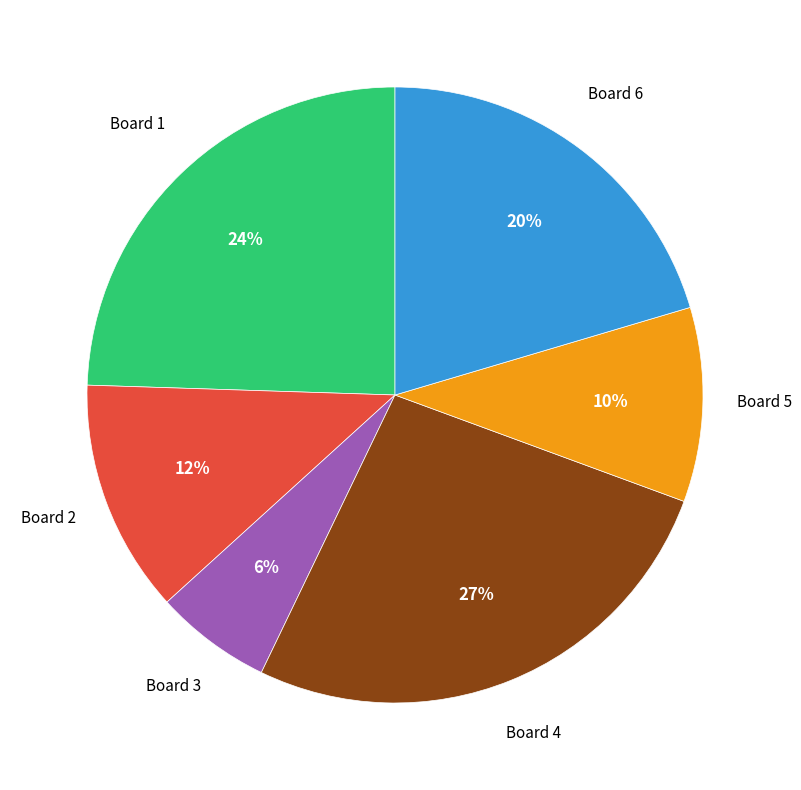

How many slices are in this pie chart?

6